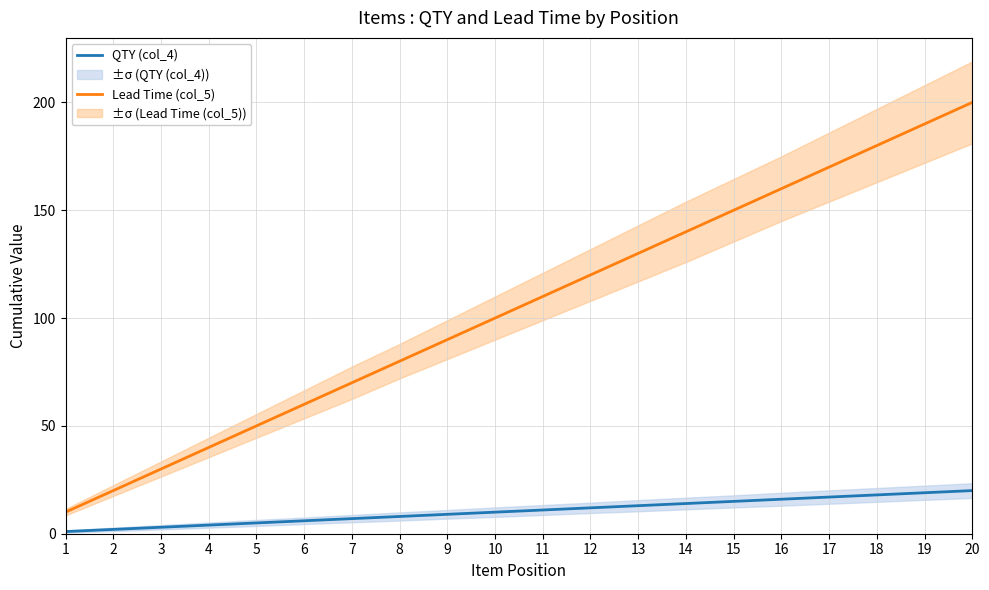

What is the greatest value displayed?

200